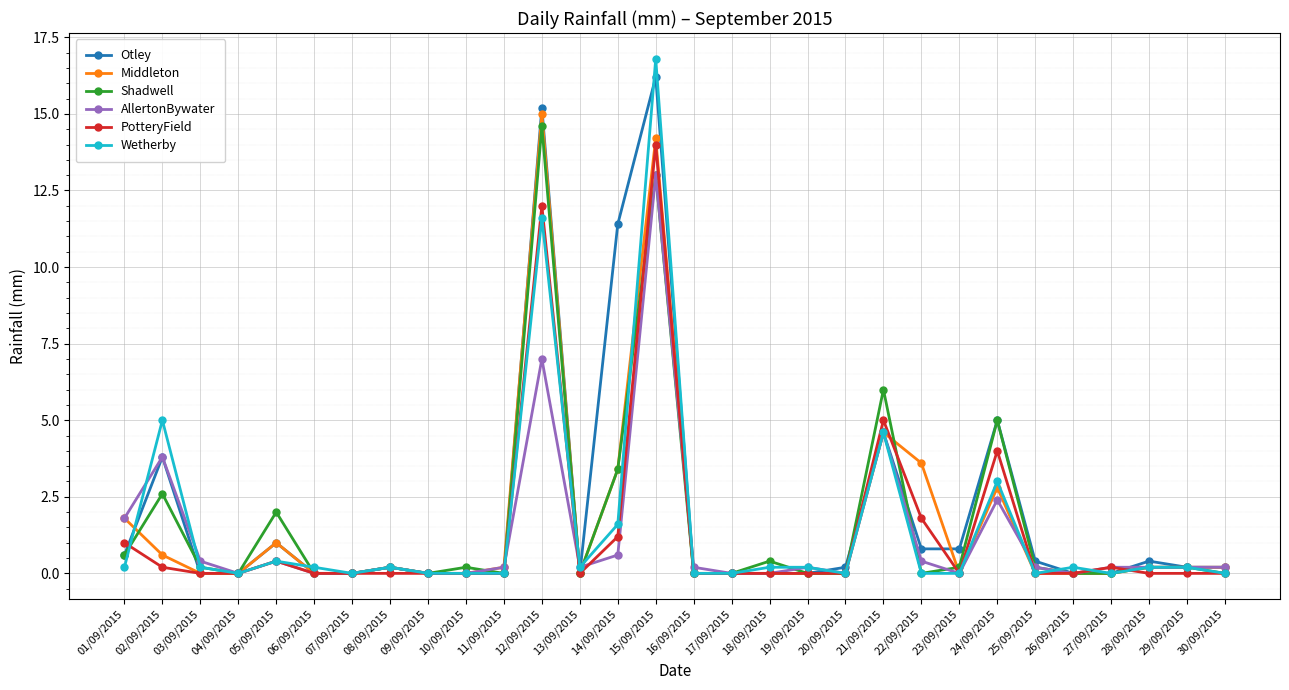

Reading left to right, extract all data points from this chart.

Otley: 0.6	3.8	0.0	0.0	1.0	0.0	0.0	0.2	0.0	0.0	0.0	15.2	0.0	11.4	16.2	0.0	0.0	0.0	0.0	0.2	4.6	0.8	0.8	5.0	0.4	0.0	0.0	0.4	0.2	0.2
Middleton: 1.8	0.6	0.0	0.0	1.0	0.0	0.0	0.2	0.0	0.0	0.2	15.0	0.0	3.4	14.2	0.0	0.0	0.0	0.0	0.0	4.6	3.6	0.0	2.8	0.0	0.0	0.0	0.2	0.2	0.2
Shadwell: 0.6	2.6	0.2	0.0	2.0	0.0	0.0	0.2	0.0	0.2	0.0	14.6	0.0	3.4	13.0	0.0	0.0	0.4	0.0	0.0	6.0	0.0	0.2	5.0	0.2	0.0	0.0	0.2	0.2	0.0
AllertonBywater: 1.8	3.8	0.4	0.0	0.4	0.0	0.0	0.2	0.0	0.0	0.2	7.0	0.2	0.6	13.0	0.2	0.0	0.0	0.2	0.0	4.6	0.4	0.0	2.4	0.2	0.0	0.2	0.2	0.2	0.2
PotteryField: 1.0	0.2	0.0	0.0	0.4	0.0	0.0	0.0	0.0	0.0	0.0	12.0	0.0	1.2	14.0	0.0	0.0	0.0	0.0	0.0	5.0	1.8	0.0	4.0	0.0	0.0	0.2	0.0	0.0	0.0
Wetherby: 0.2	5.0	0.2	0.0	0.4	0.2	0.0	0.2	0.0	0.0	0.0	11.6	0.2	1.6	16.8	0.0	0.0	0.2	0.2	0.0	4.6	0.0	0.0	3.0	0.0	0.2	0.0	0.2	0.2	0.0